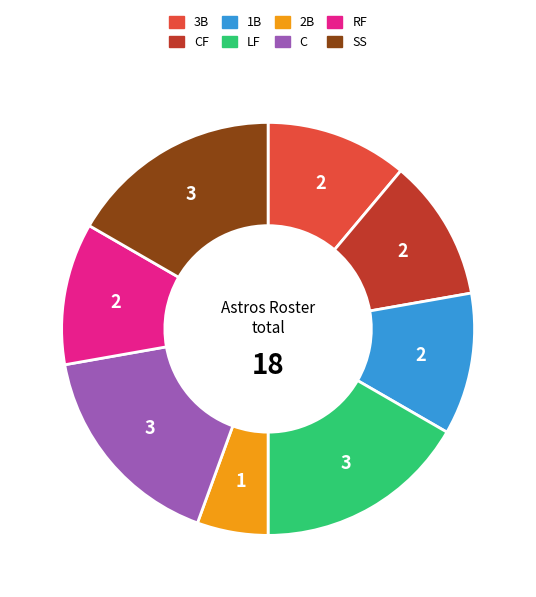

Does any single category account for the majority?

No